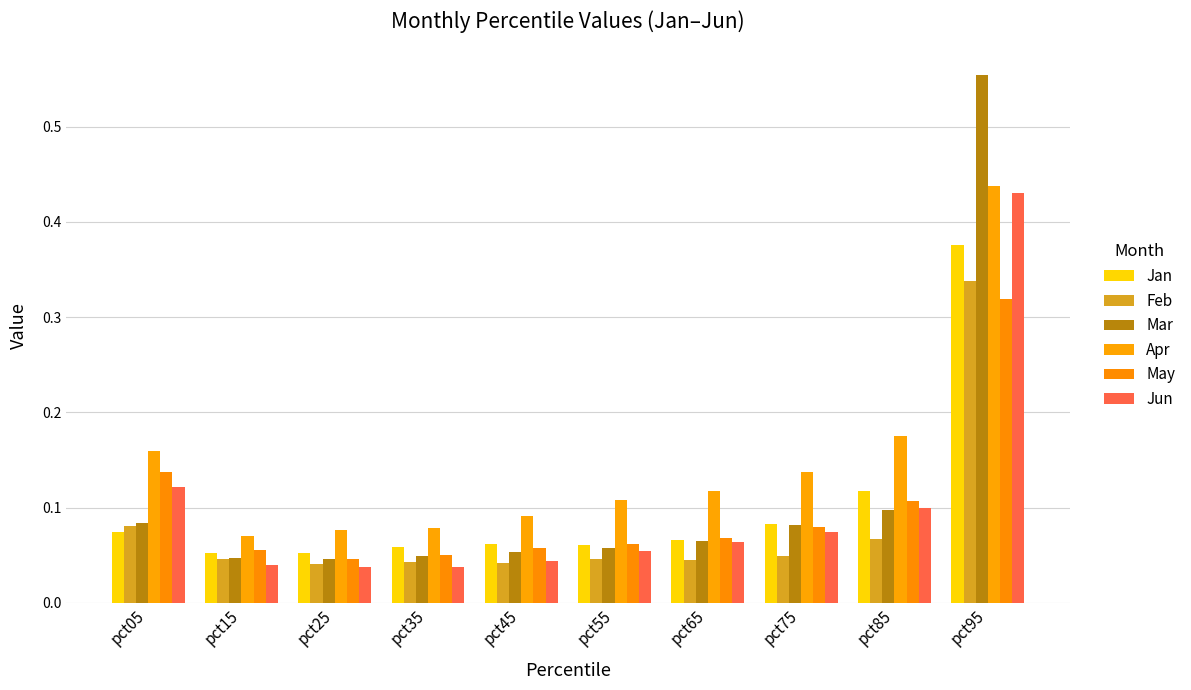

What are all the series names shown in the legend?

Jan, Feb, Mar, Apr, May, Jun